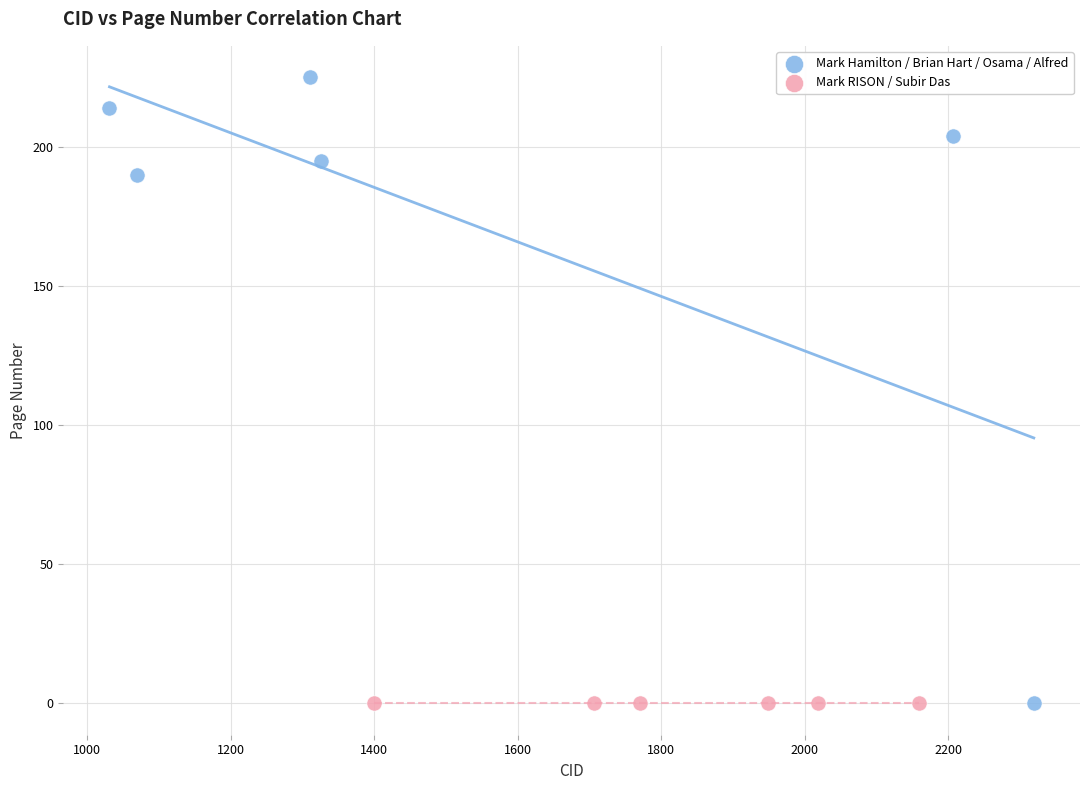

Which series reaches the maximum Y coordinate?

Mark Hamilton / Brian Hart / Osama / Alfred